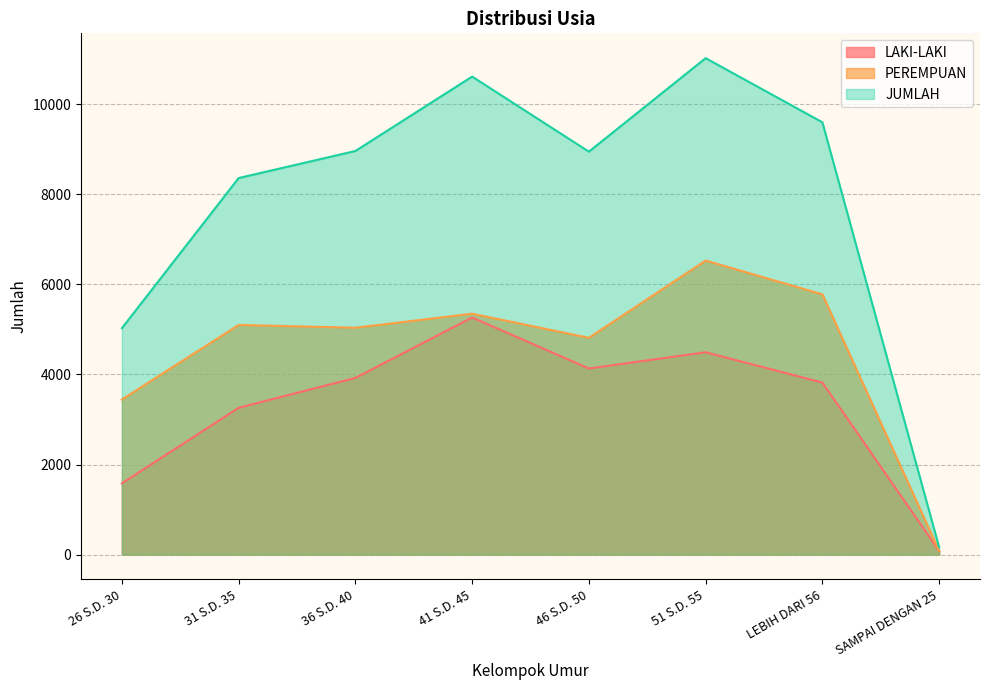

True or false: PEREMPUAN and JUMLAH intersect in this chart.

False